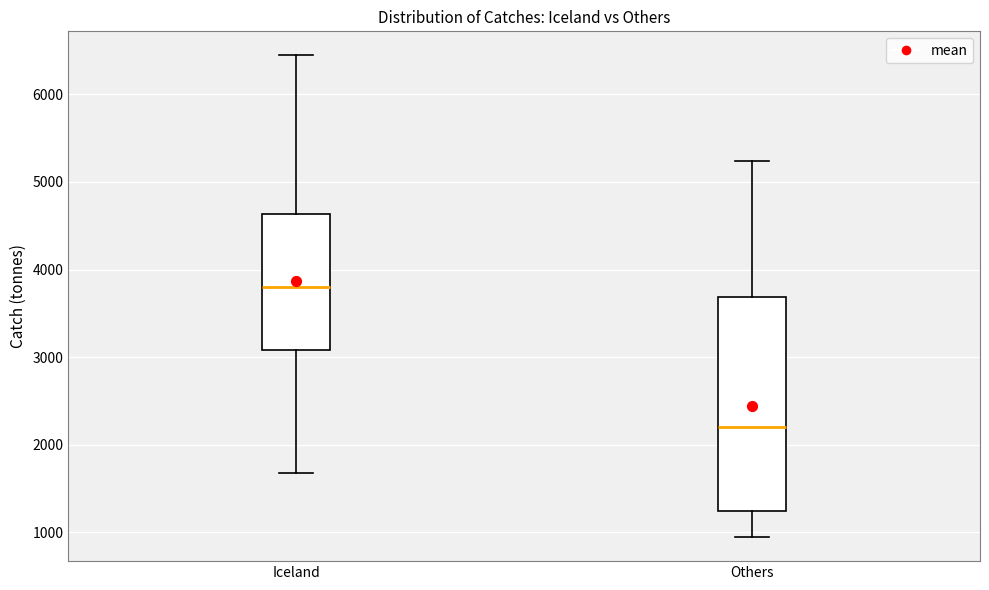

Where does the upper whisker of the box for Iceland end on the y-axis? The values are not printed on the chart, so give them approximately, as read against the axis.

6400